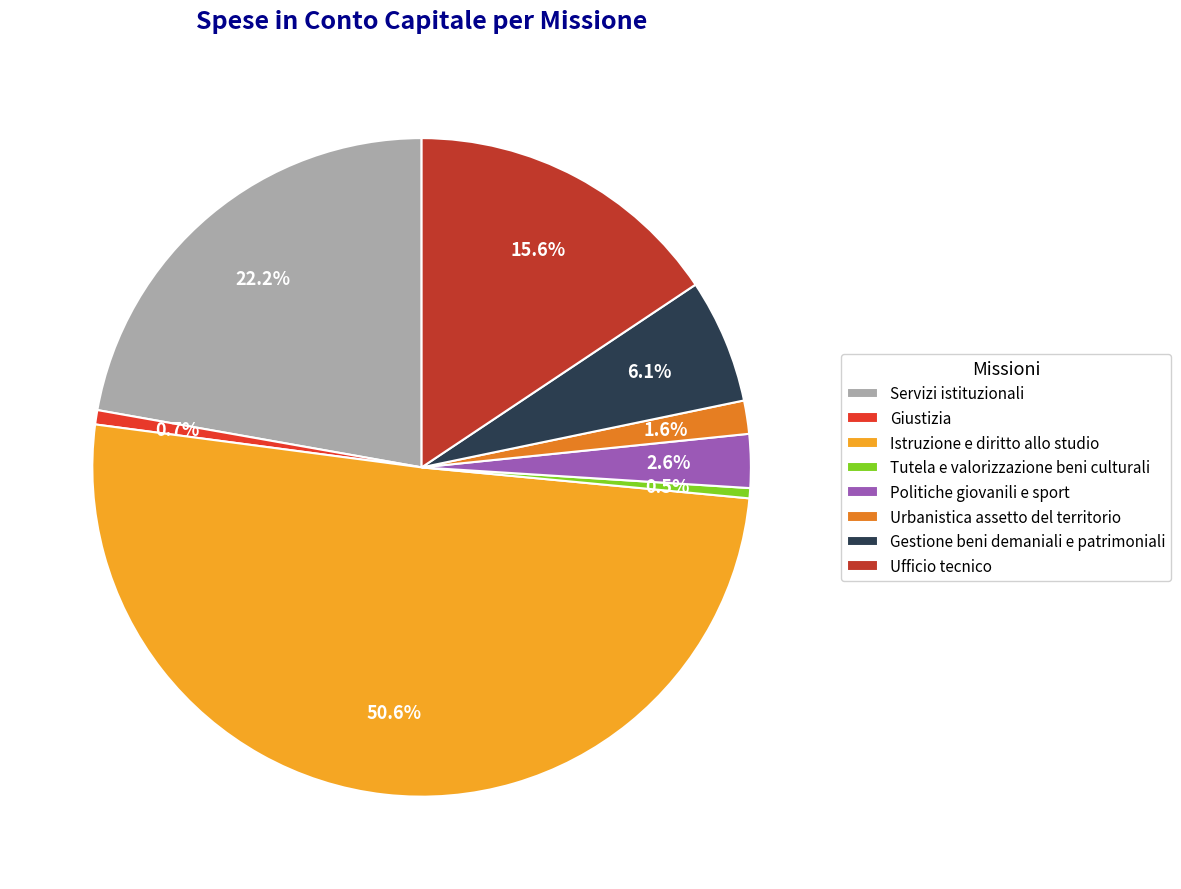

What percentage is NOT represented by Giustizia?

99.3%